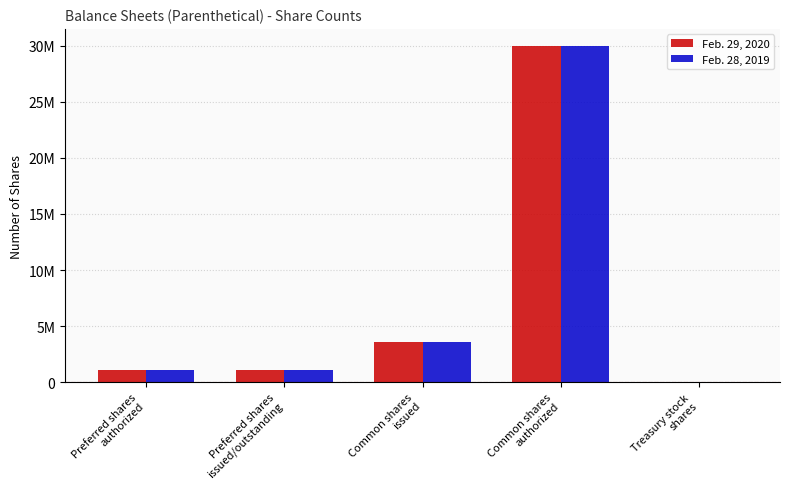

What is the sum of all Feb. 29, 2020 values?

35803835